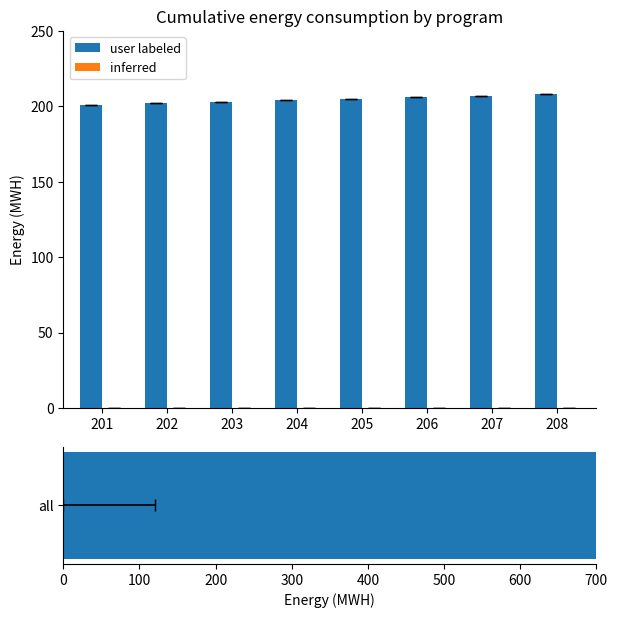

Reading left to right, extract all data points from this chart.

user labeled: 201=201	202=202	203=203	204=204	205=205	206=206	207=207	208=208
inferred: 201=0	202=0	203=0	204=0	205=0	206=0	207=0	208=0